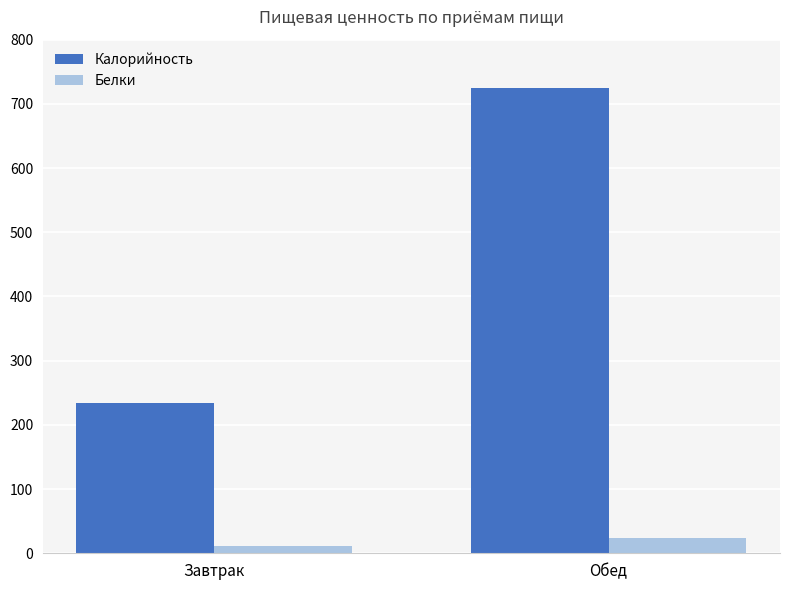

What is the value of the Белки bar at the 1st from the left?

11.0